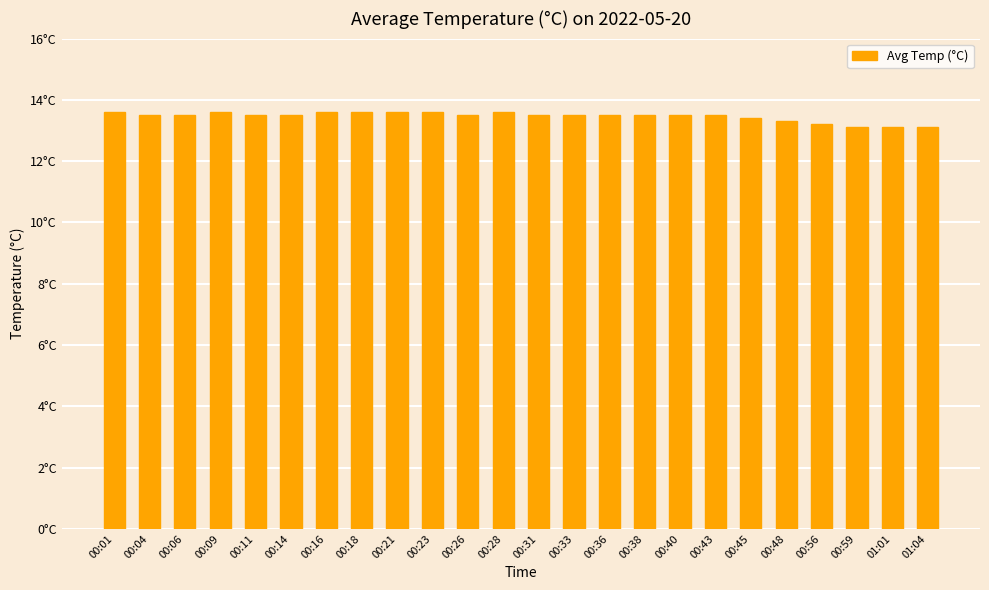

Does the chart contain any negative values?

No